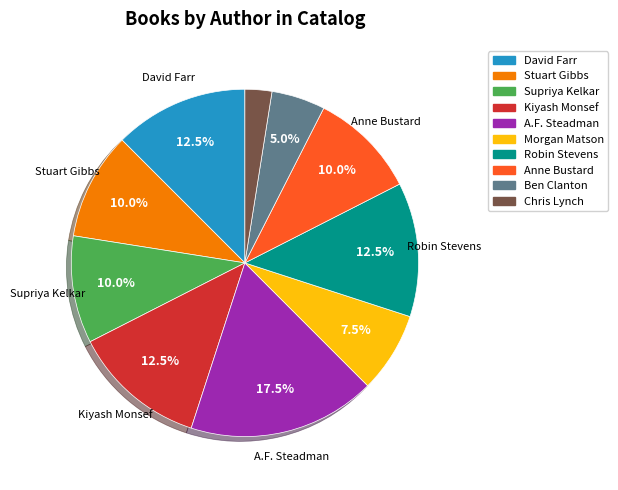

How many segments does this pie chart have?

10